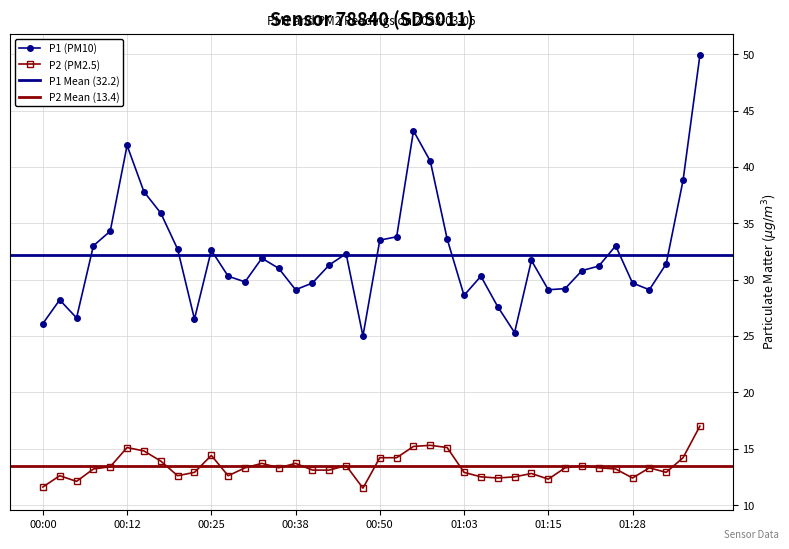

What value does the P1 series have at 00:30?

29.8